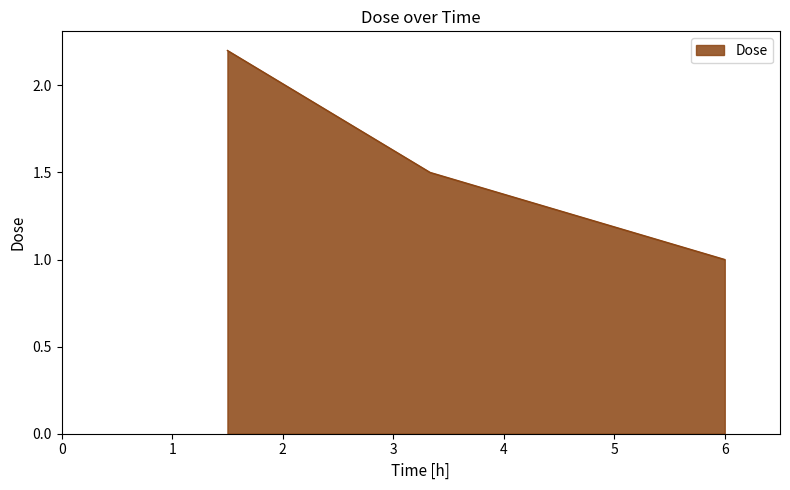

Count the values in the range 1 to 2.

2